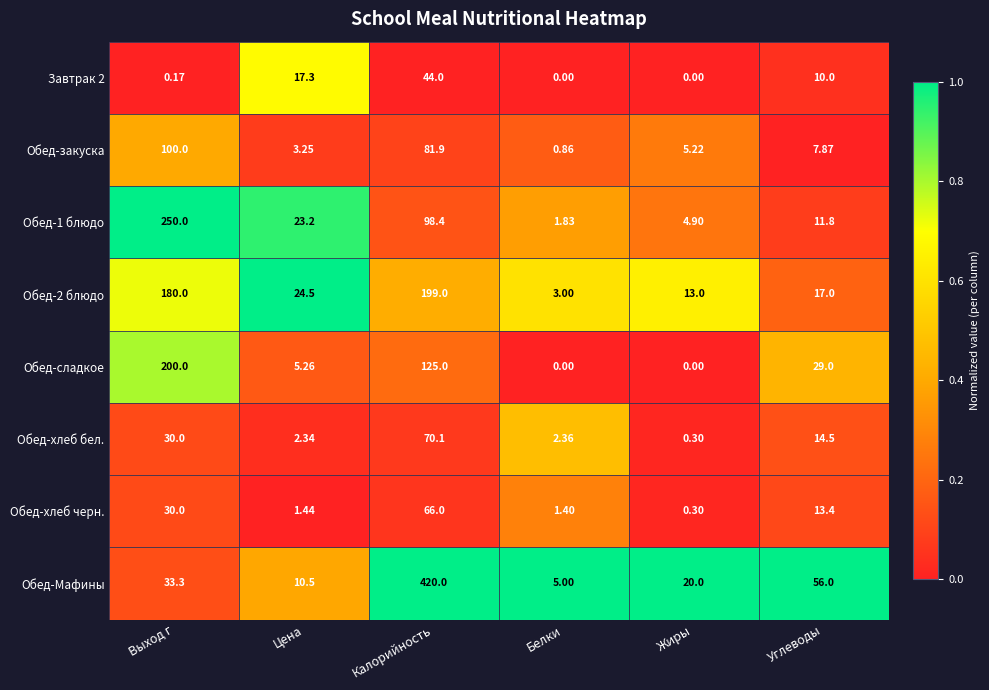

Which series has the largest total across all categories?

Обед-Мафины